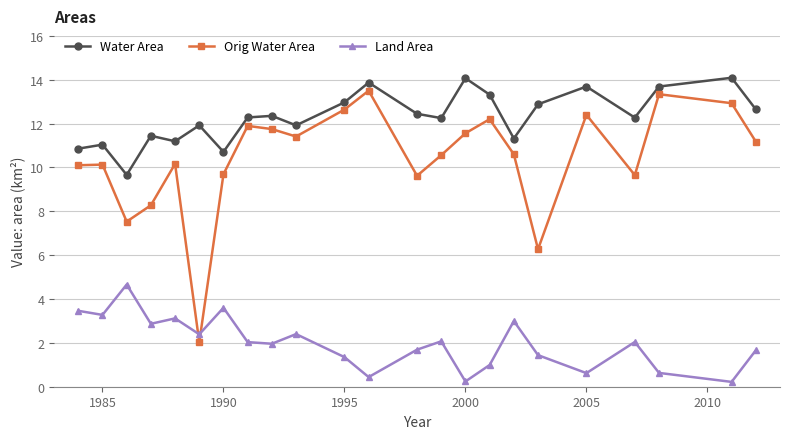

True or false: Orig Water Area and Water Area cross at least once.

False